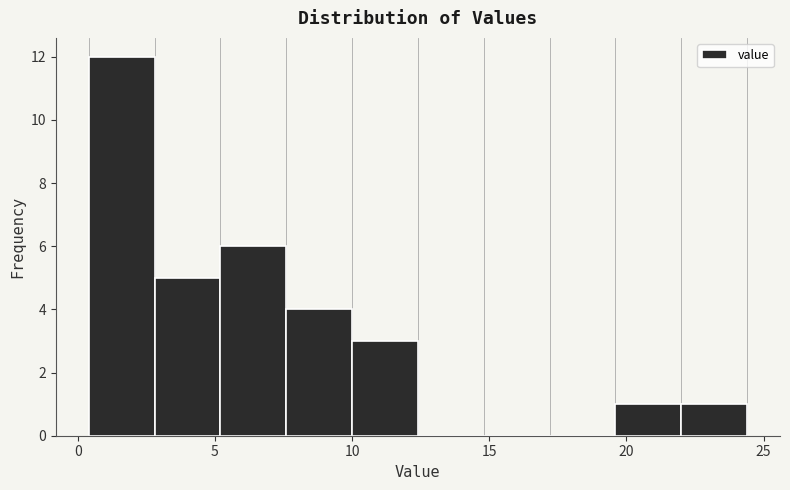

Reading left to right, transcribe this chart: for each bar, give the range it covers on the x-axis and its height. Neither the bar edges nor the heights are printed on the chart, so give them approximately, as read against the axes.

0.4 to 2.8: 12
2.8 to 5.2: 5
5.2 to 7.6: 6
7.6 to 10.0: 4
10.0 to 12.4: 3
12.4 to 14.8: 0
14.8 to 17.2: 0
17.2 to 19.6: 0
19.6 to 22.0: 1
22.0 to 24.4: 1